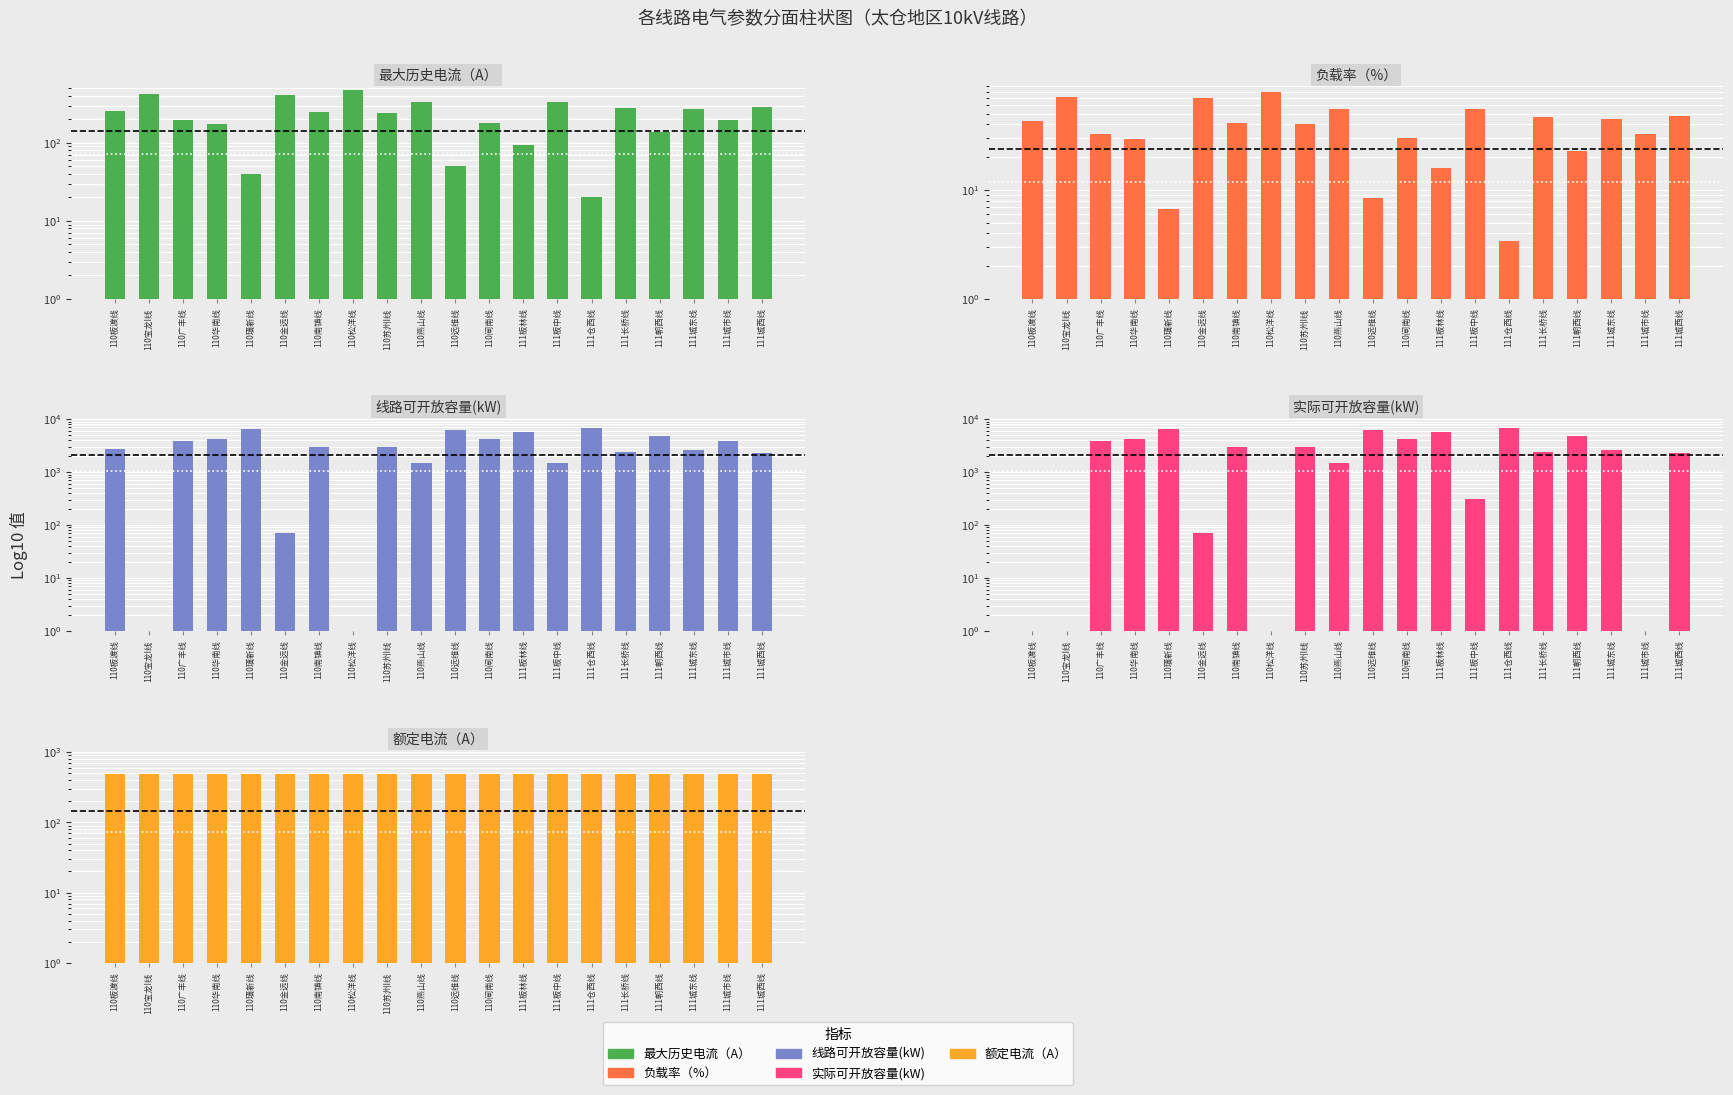

Which has a higher value, 110板渡线 or 111城东线?

111城东线